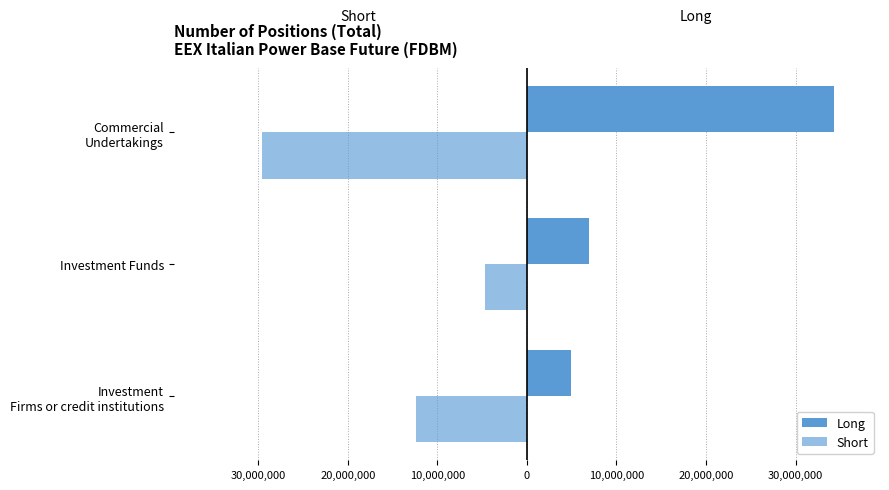

Which series has the largest range (max minus min)?

Long